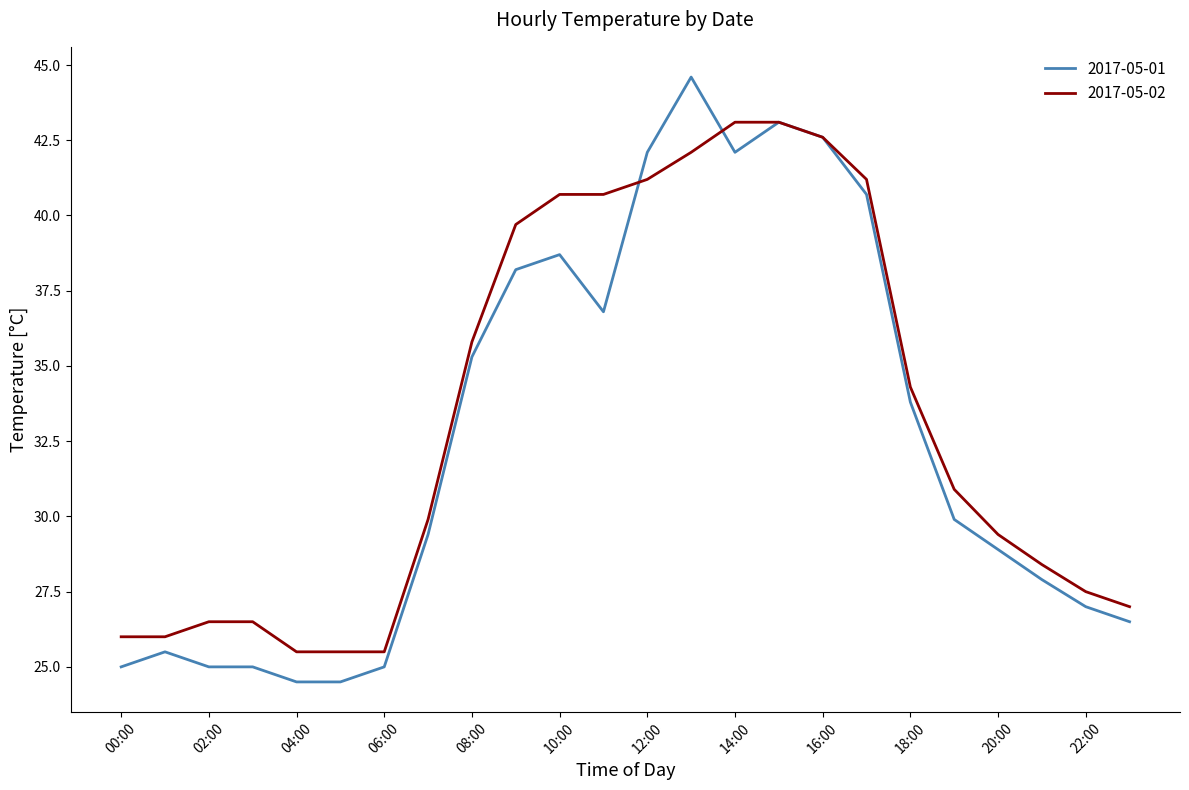

List the series in order of their peak value, lowest first.

2017-05-02, 2017-05-01